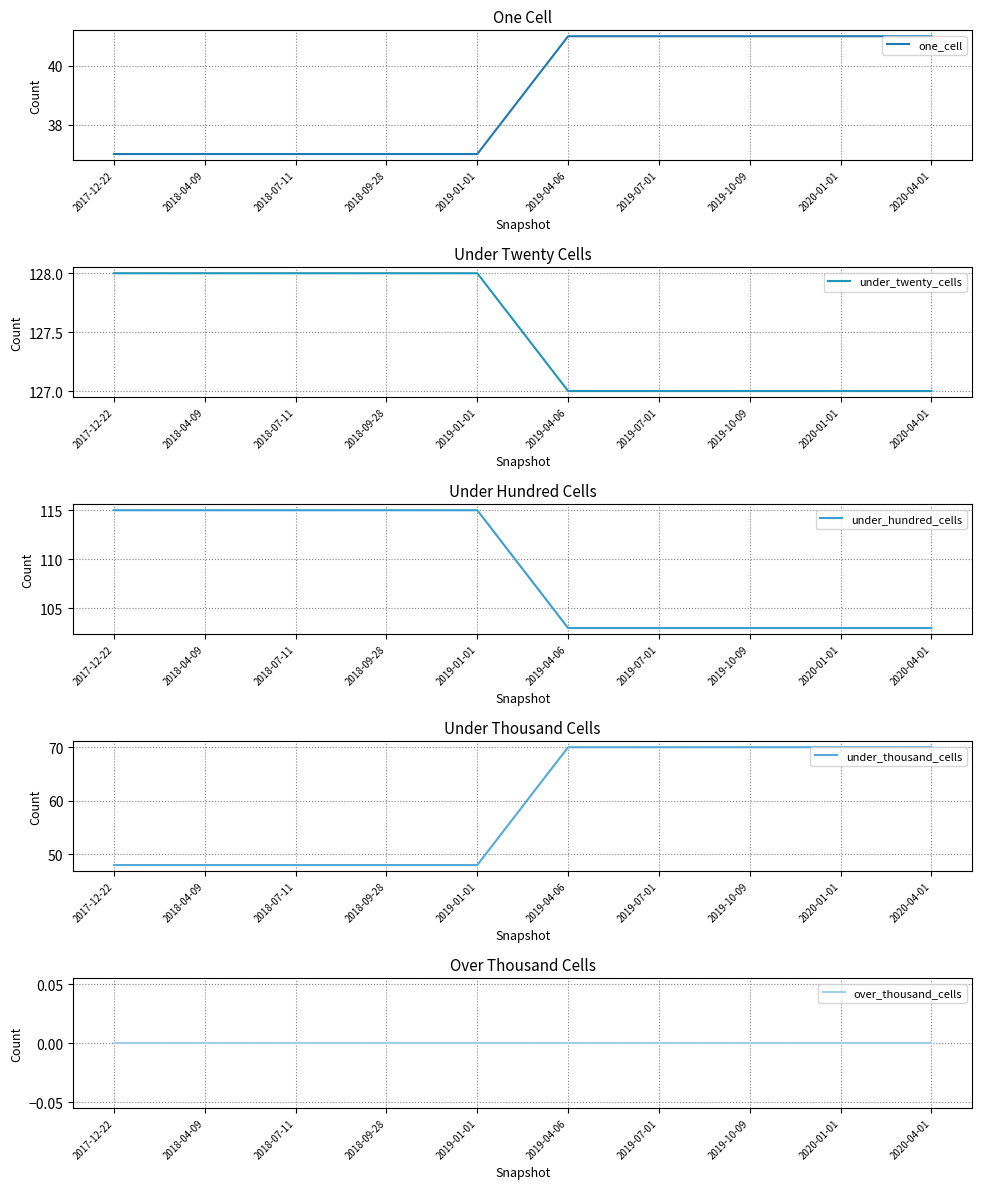

How many lines are shown in the chart?

5